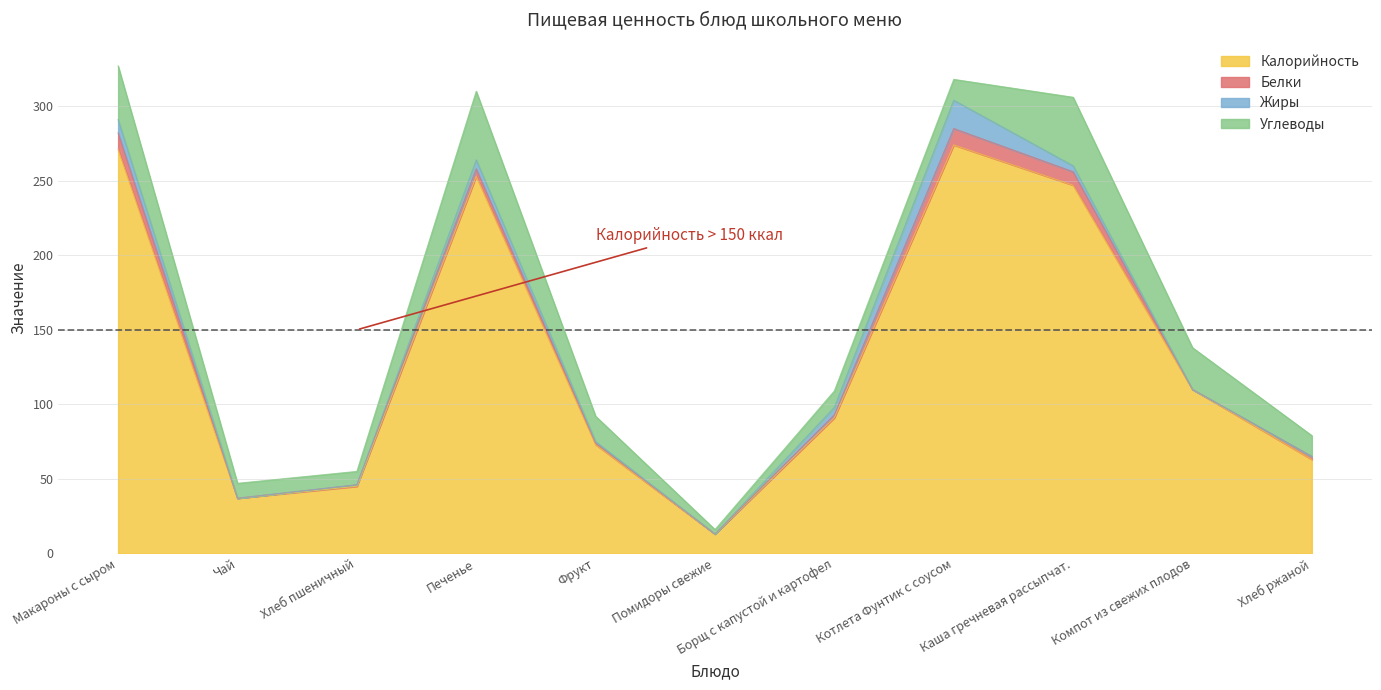

In Белки, how many points are lower than both neighbors (excluding endpoints)?

3